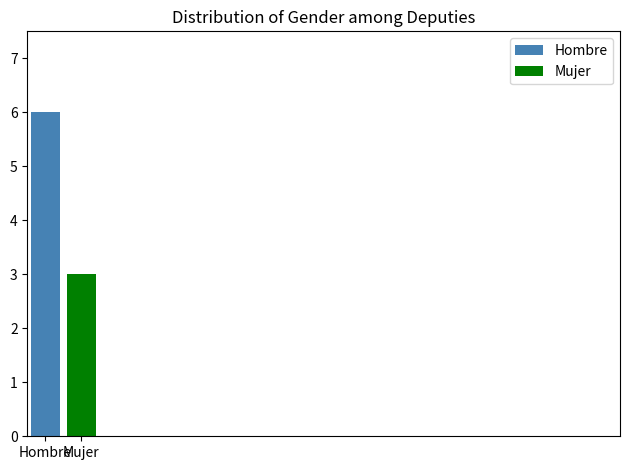

List the series in order of their overall mean, highest first.

Hombre, Mujer